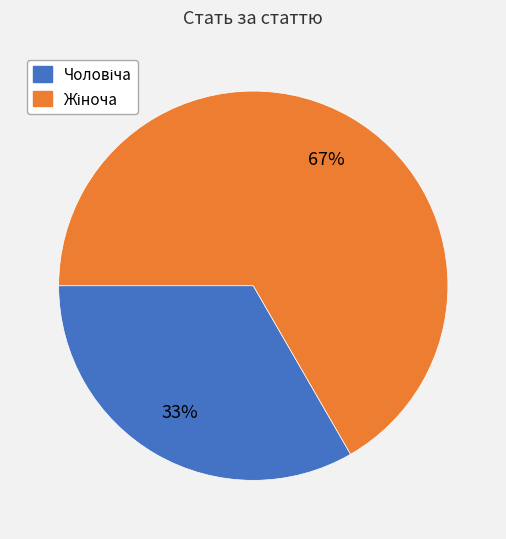

Is there a majority slice in this chart?

Yes